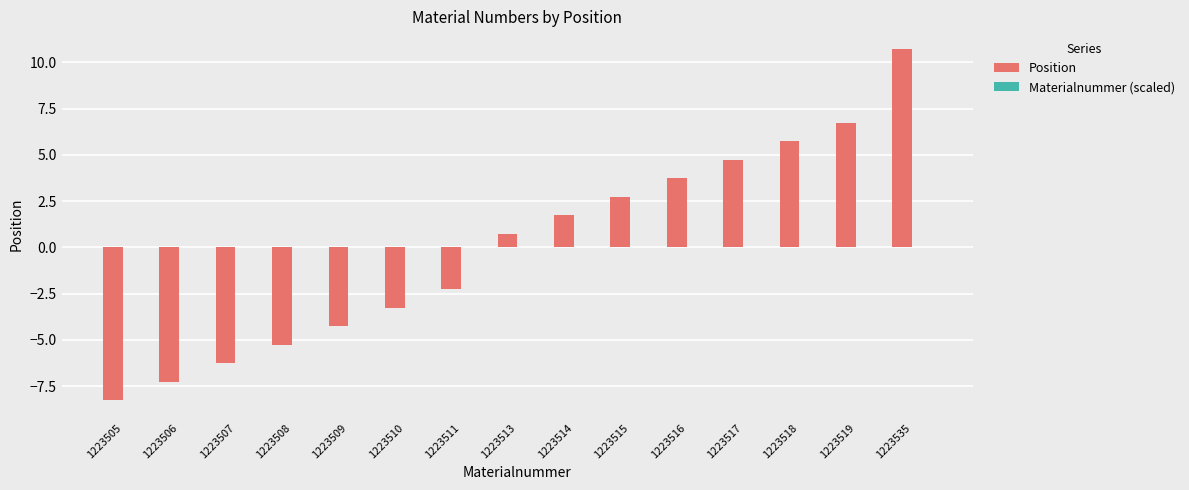

How many values in Position are above zero?

8